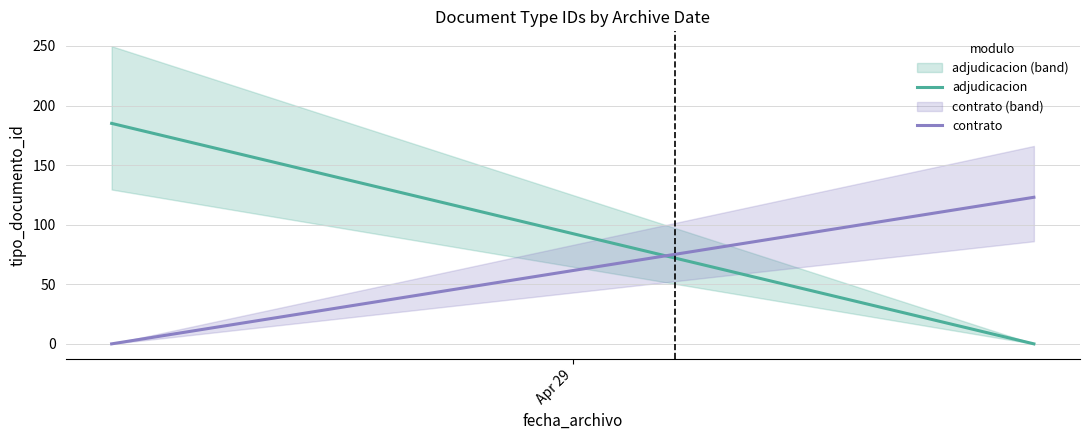

Reading left to right, what are all the values shown in this chart?

adjudicacion: Apr 29=185	1=0
contrato: Apr 29=0	1=123